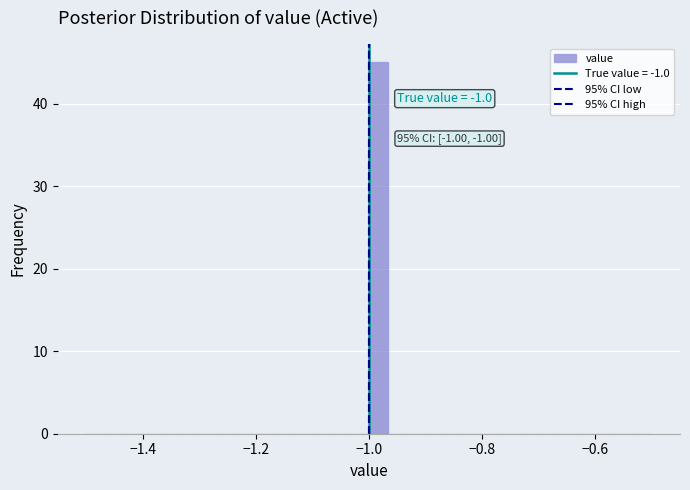

Read against the x-axis, roughly where is the centre of the tallest bar?

-0.98